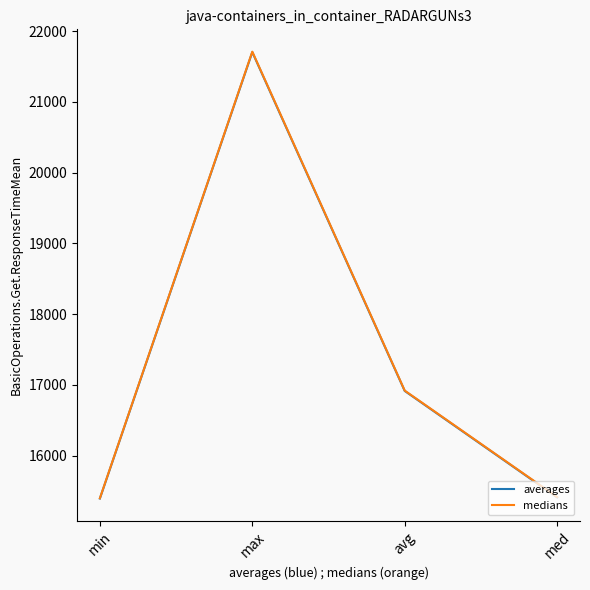

Count the number of data series in this chart.

2